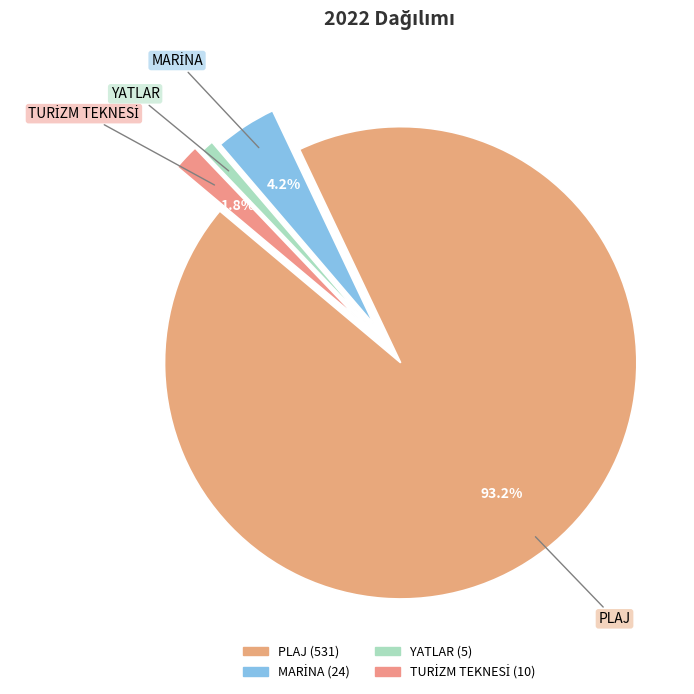

Is the sum of PLAJ and YATLAR greater than half?

Yes